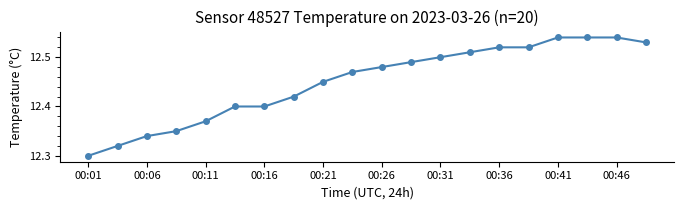

Is this an area chart (filled region under the line)?

No